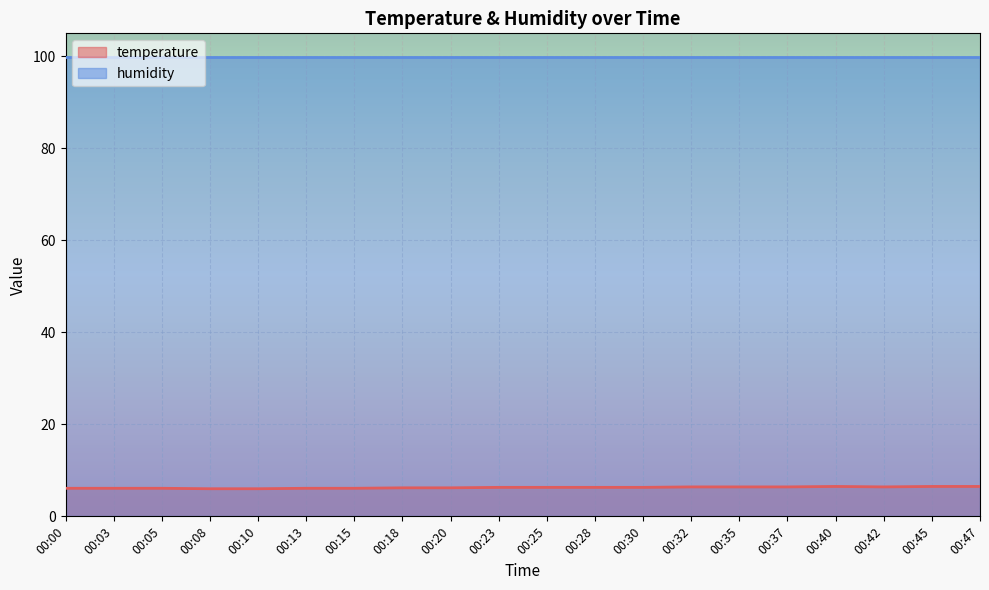

How many lines are shown in the chart?

2